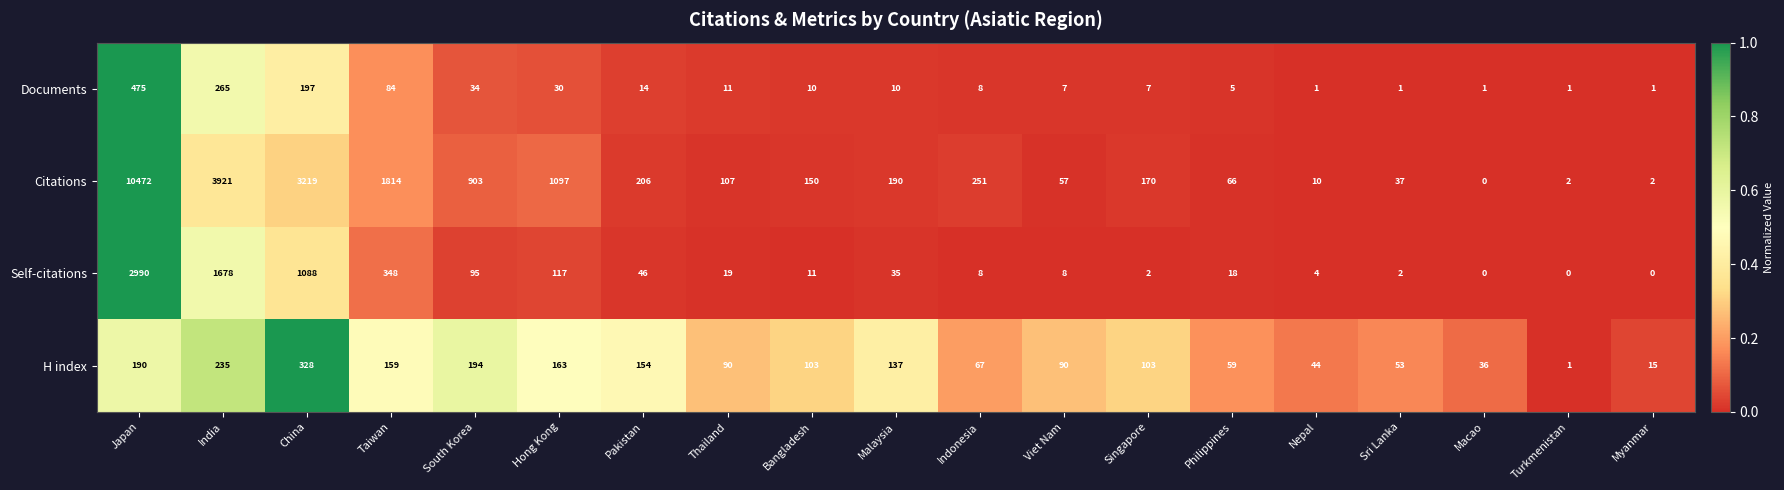

What is the average value of the Documents series?

61